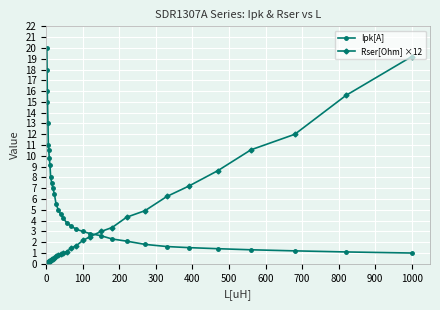

What is the greatest value displayed?

20.0